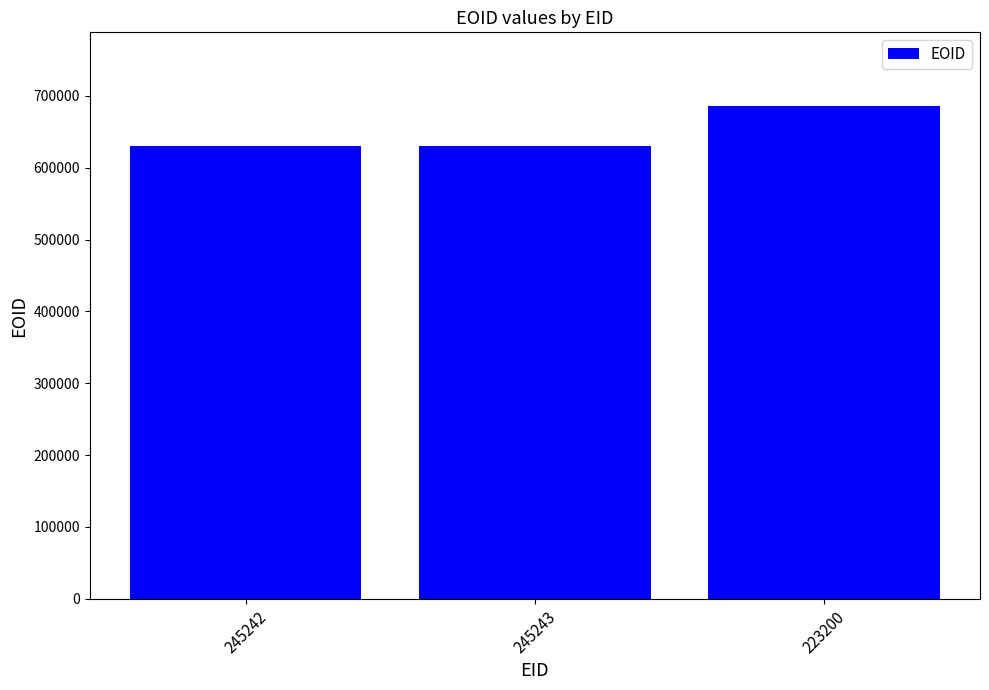

The value at 223200 is 685486. True or false?

True